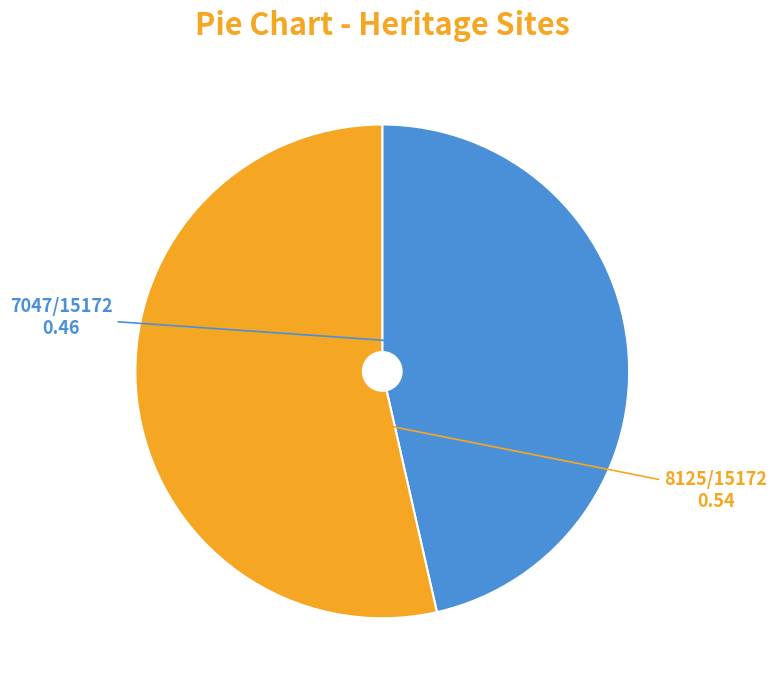

Is there a majority slice in this chart?

Yes